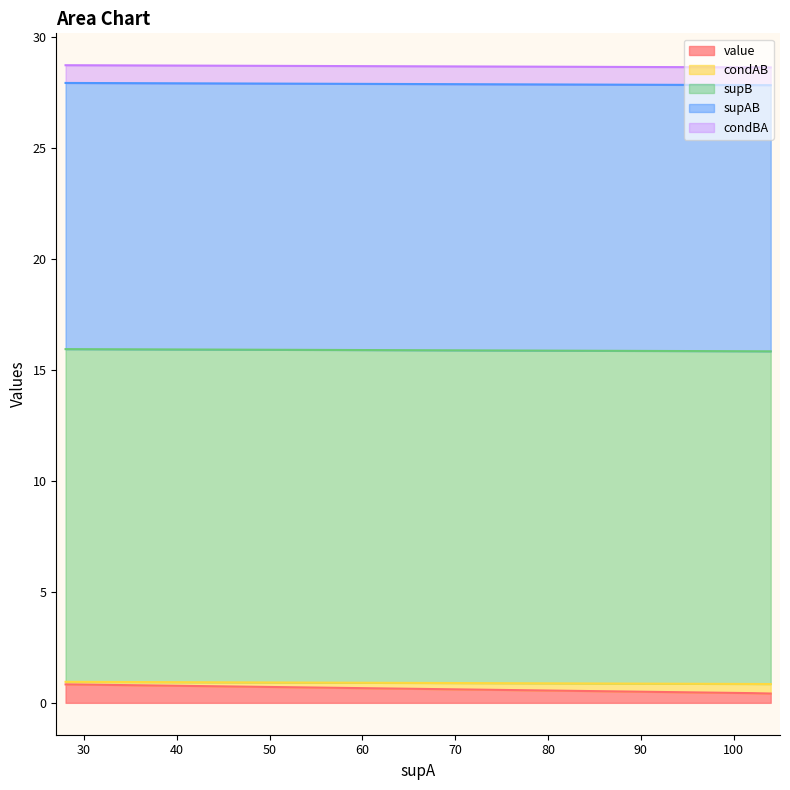

The value series shows 0.7 at 102. True or false?

False